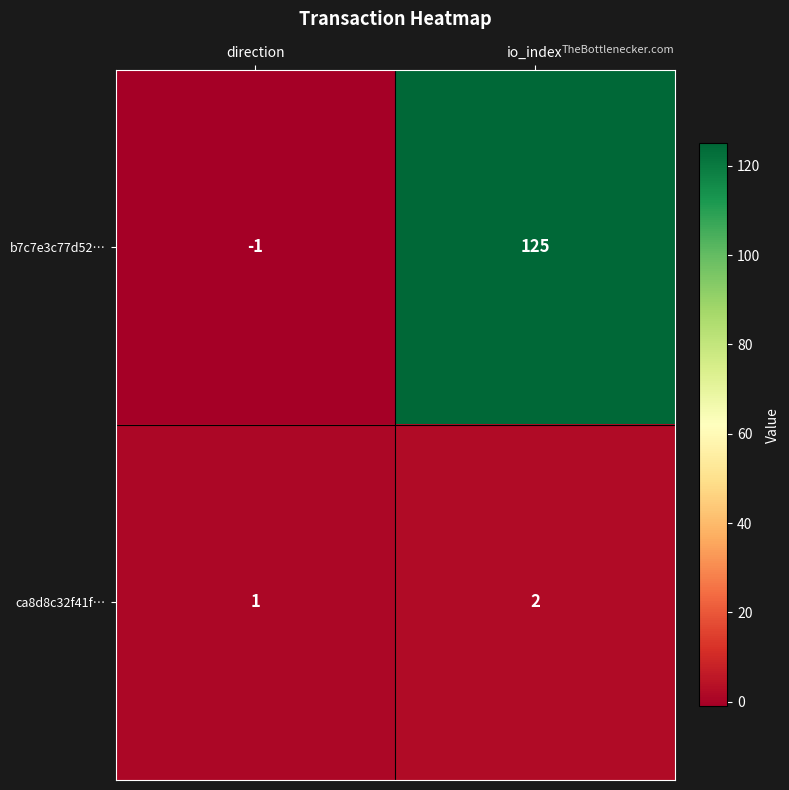

Which series has the widest spread of values?

b7c7e3c77d52…